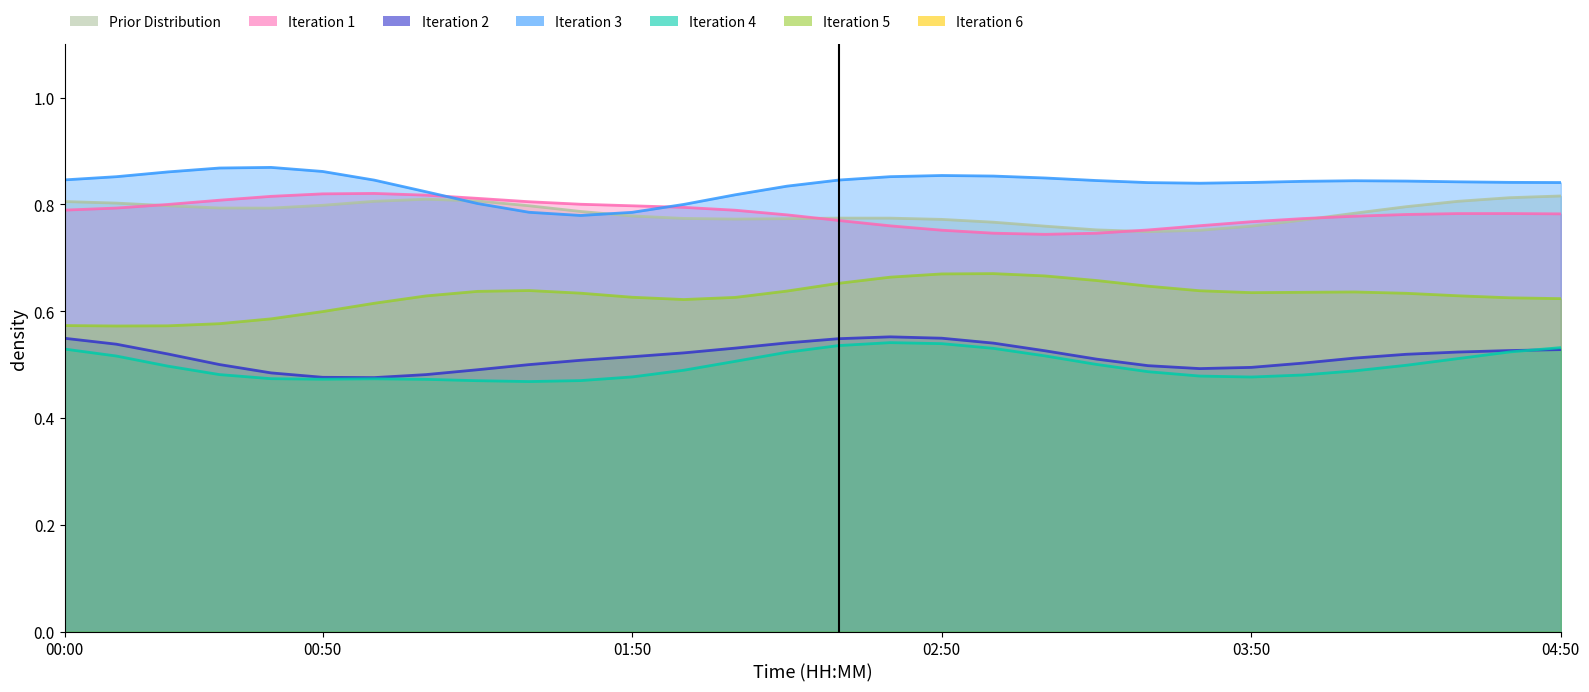

What is the label of the 20th point from the left?

03:10